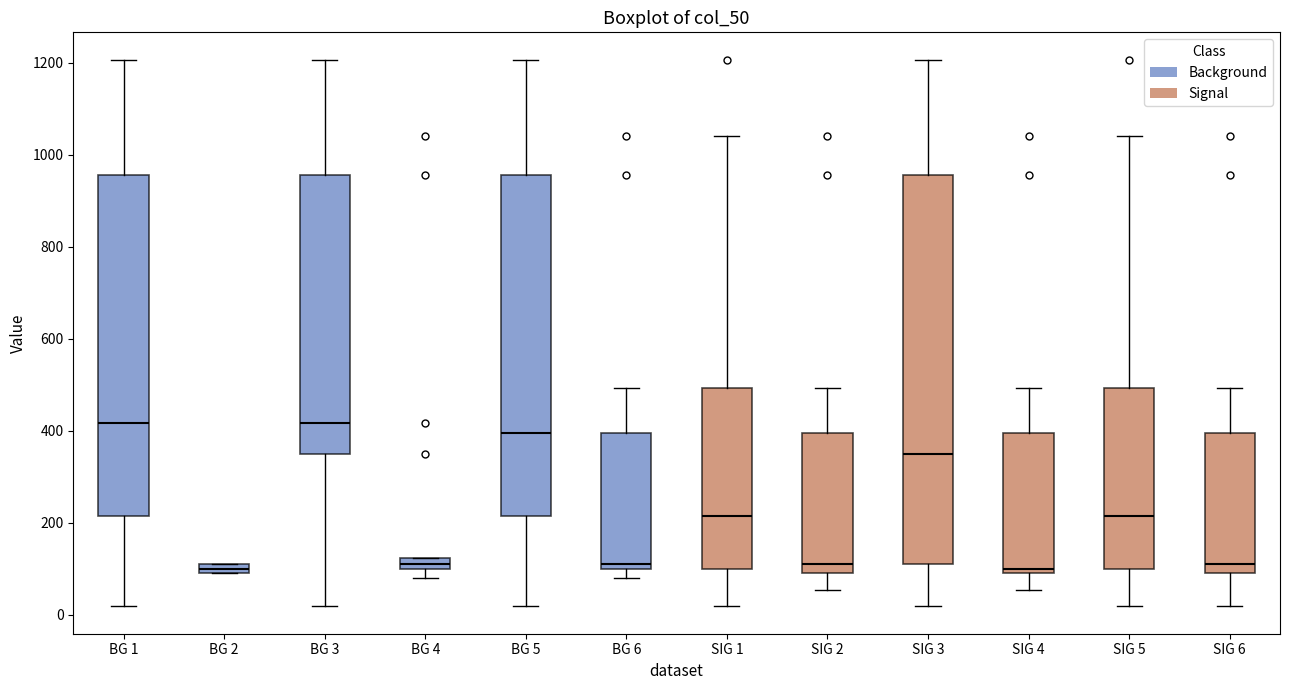

Which box is the tallest, from its lower edge to its upper edge?

SIG 3